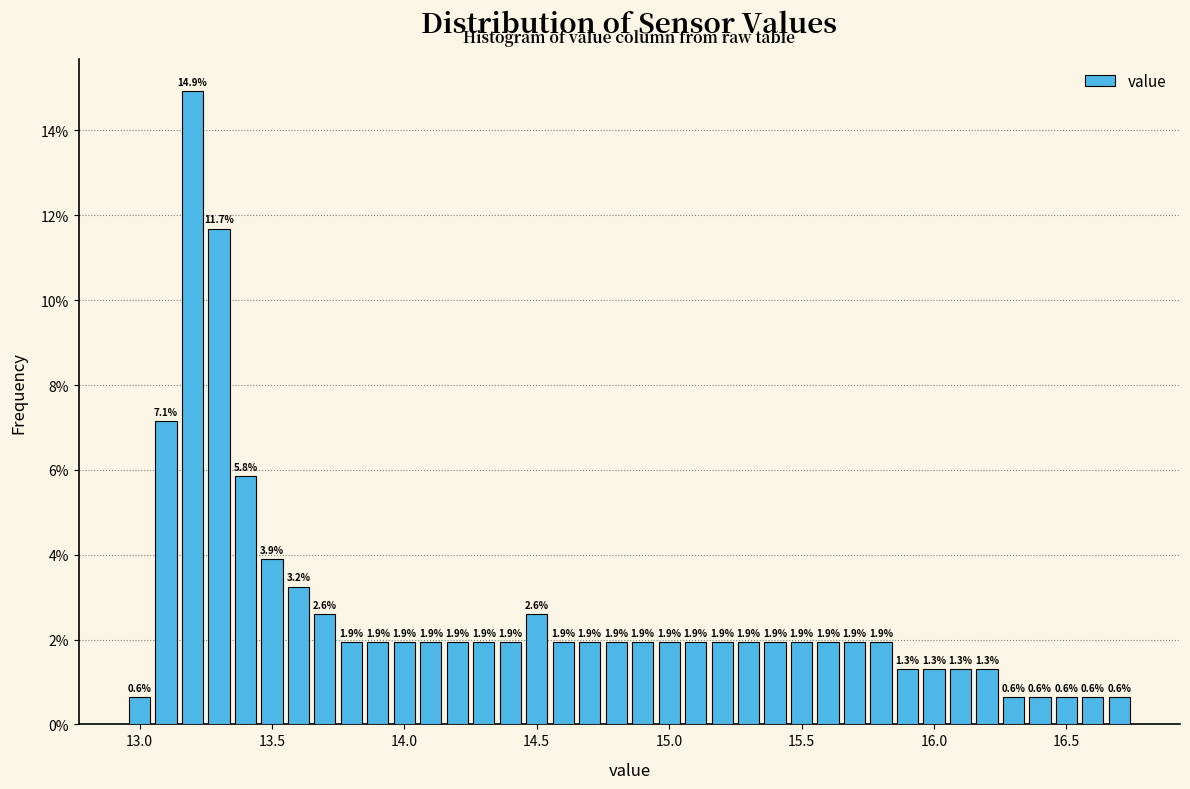

Around what value on the x-axis is the tallest bar? Give the approximate position of its centre, as read against the axis.

13.20